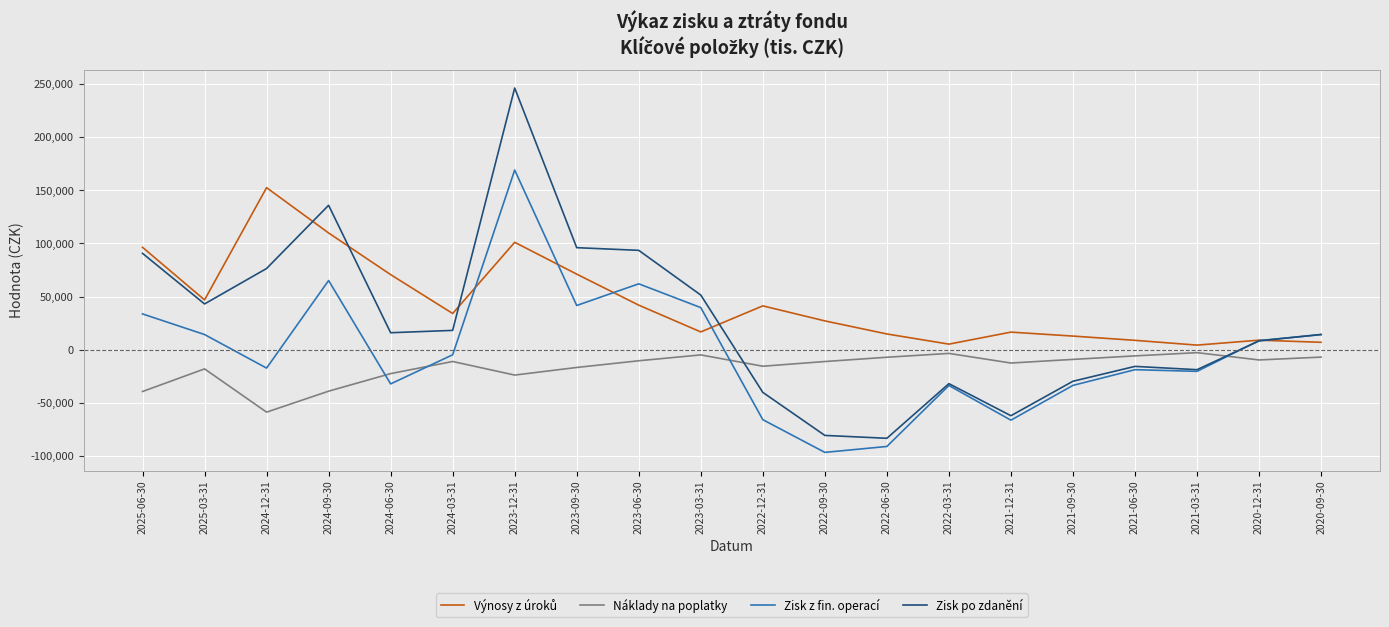

What is the maximum value for Zisk po zdanění?

246011.7